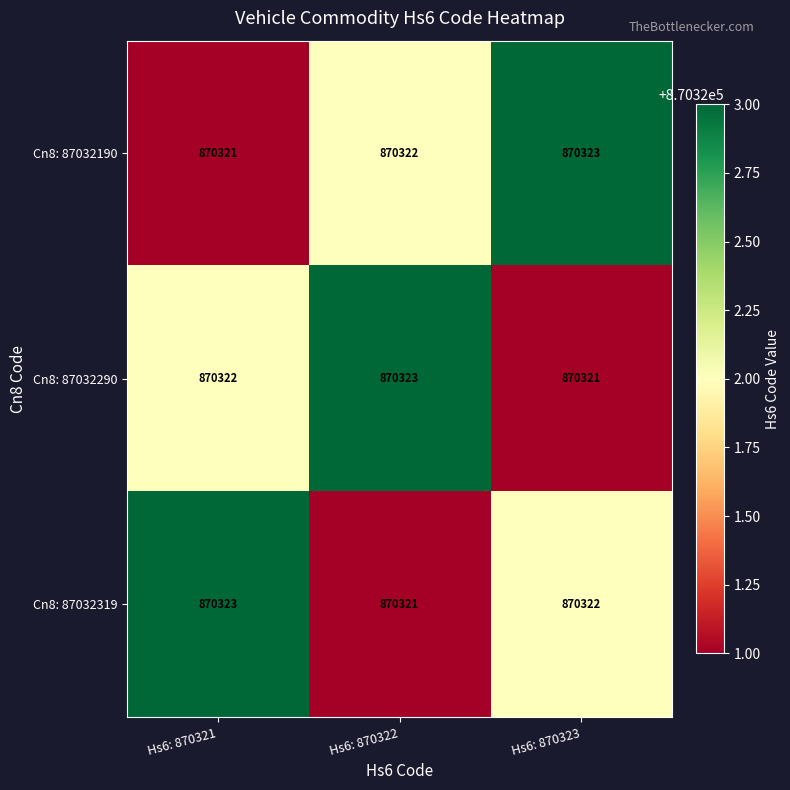

At how many categories does at least one series exceed 870321?

3